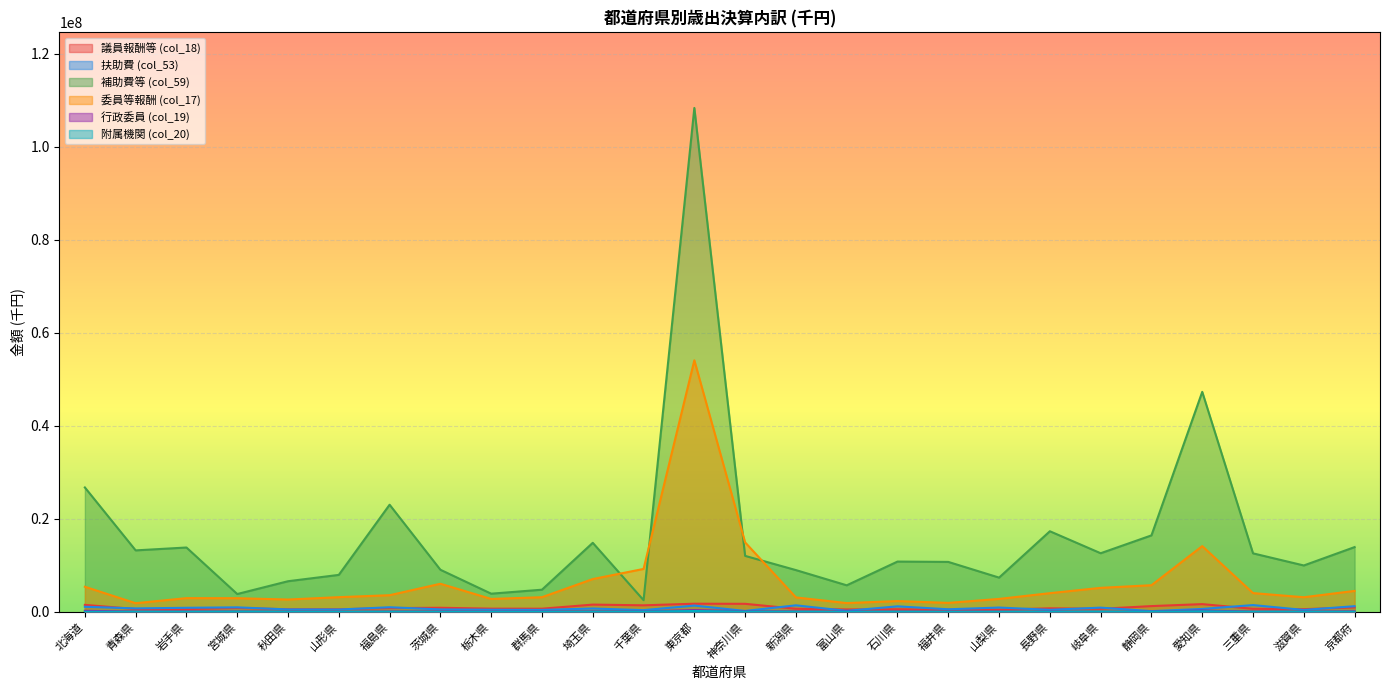

How many categories are shown in the chart?

26